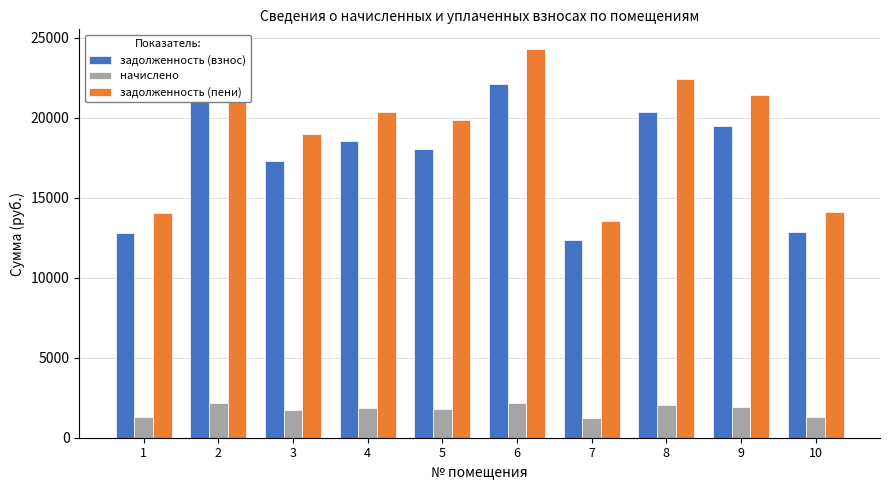

Is the value of начислено at 1 greater than the value of задолженность (пени) at 5?

No